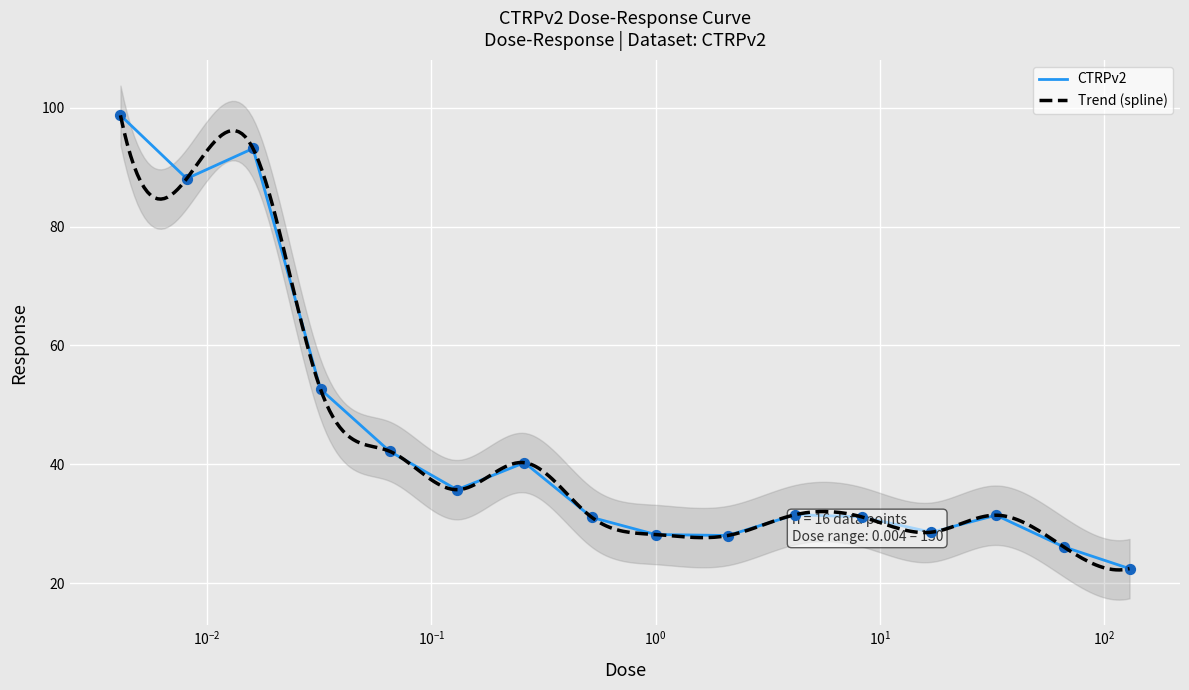

Which has a higher value, 33.0 or 8.3?

33.0